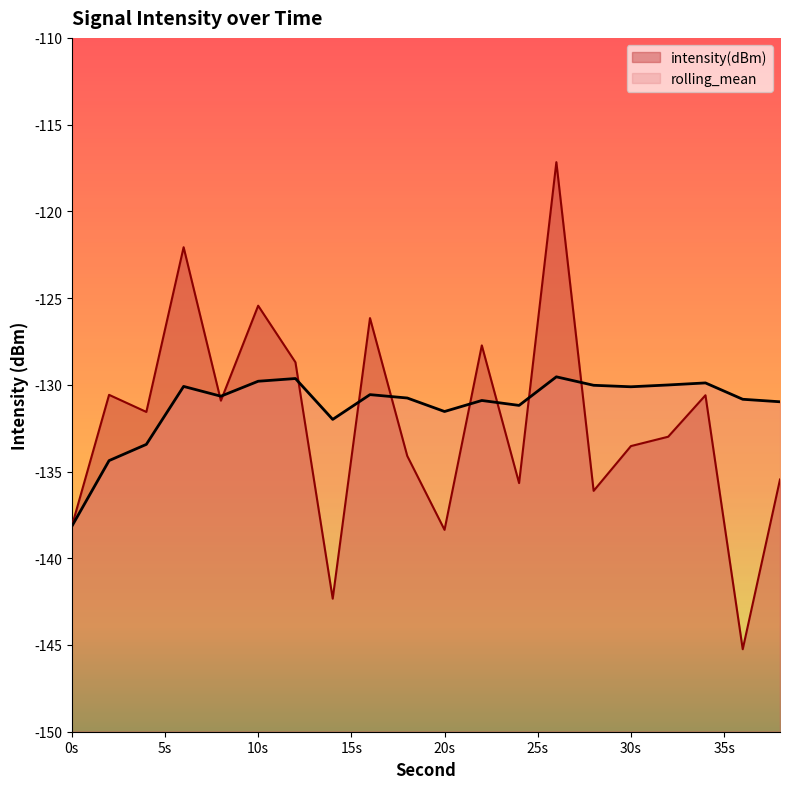

Between 38 and 32, which is larger?

32